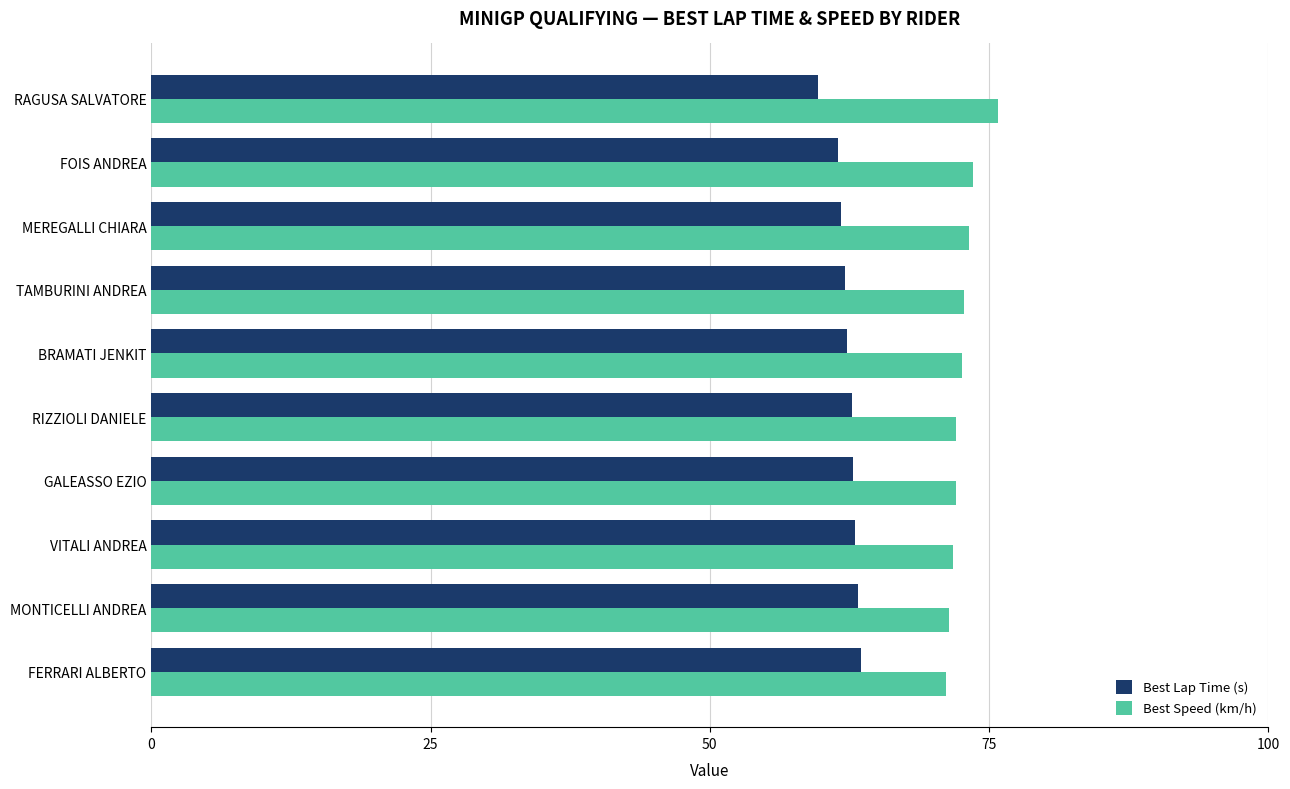

At how many categories does at least one series exceed 65?

10